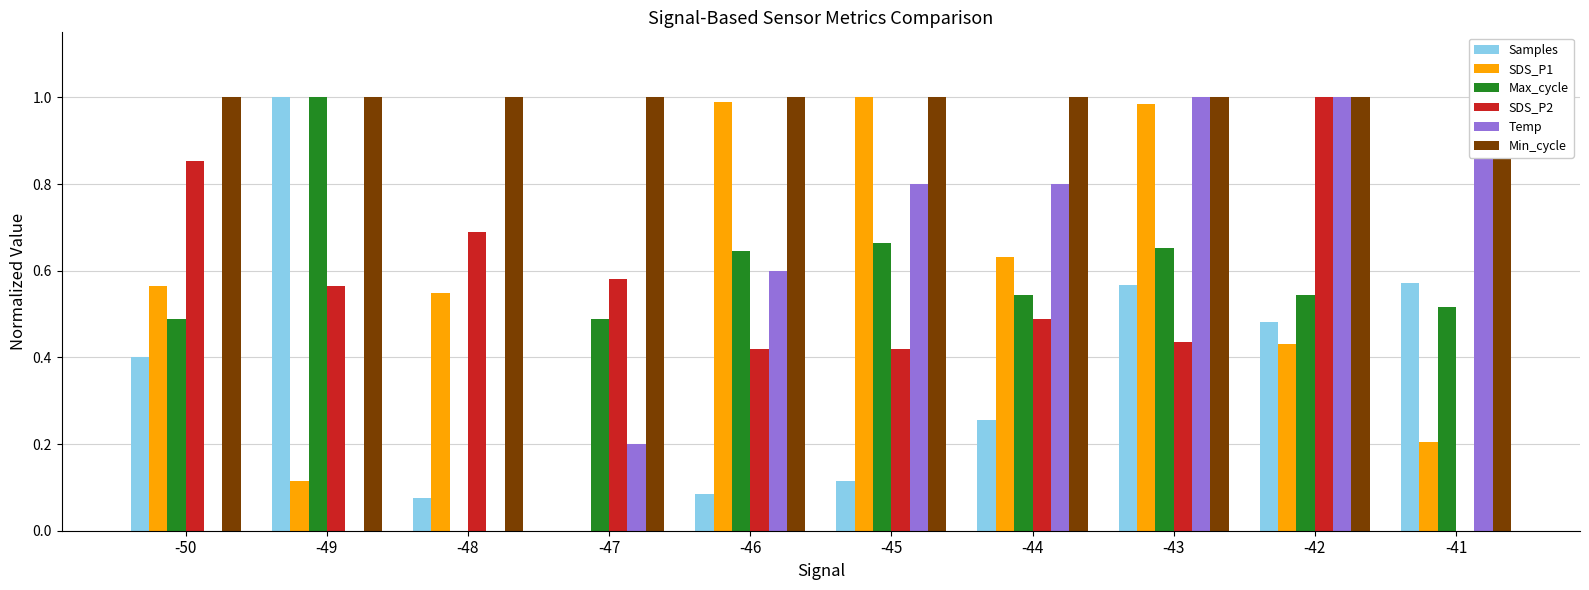

Which series has the largest total across all categories?

Min_cycle